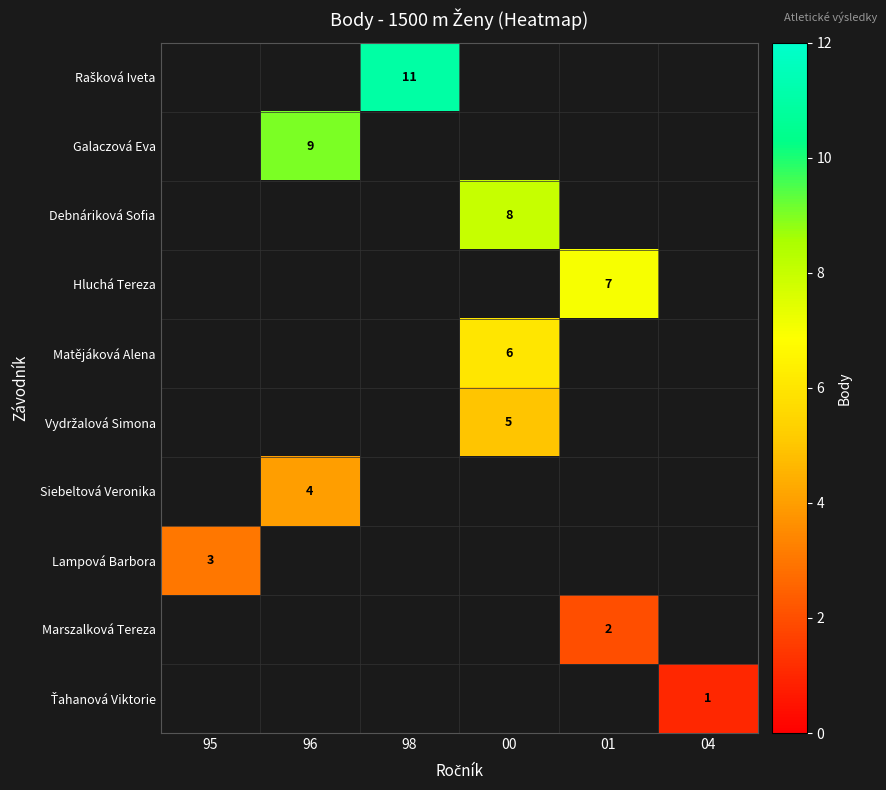

True or false: Matějáková Alena has a value of 10 at 00.

False